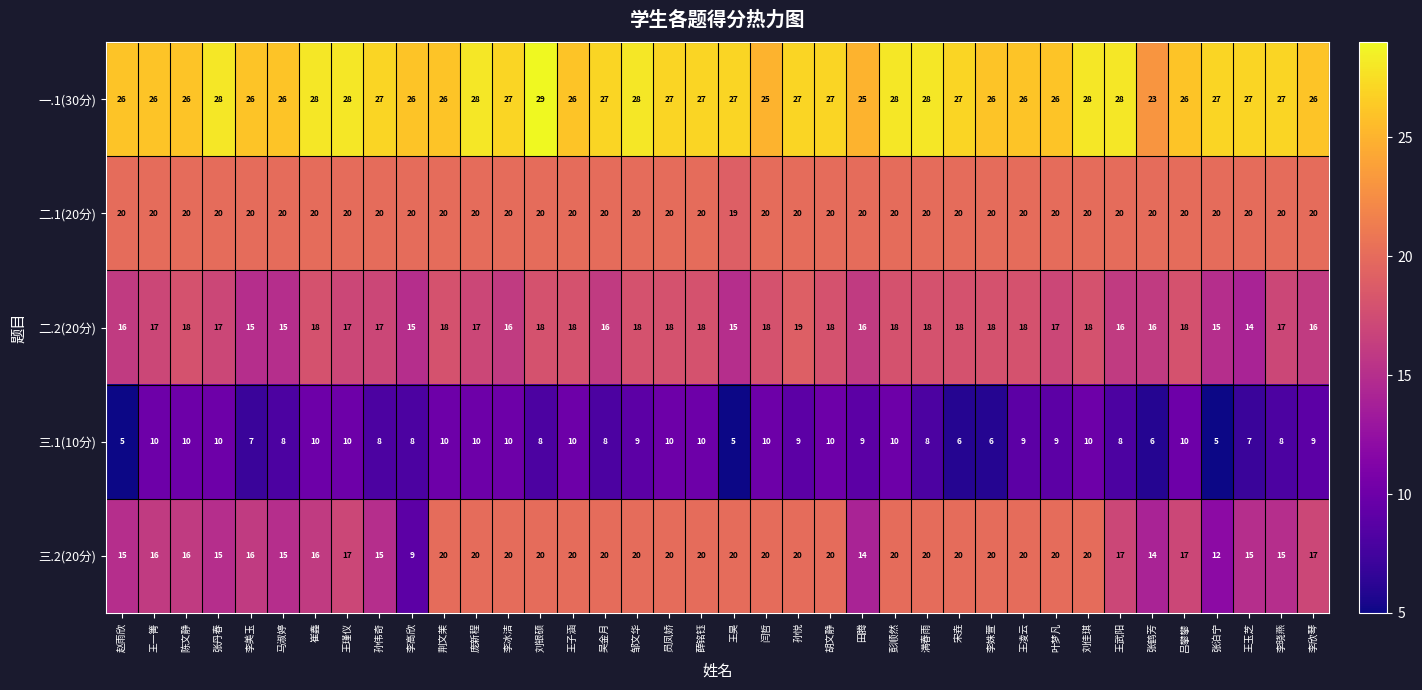

Which category has the highest value across all series?

刘银硕